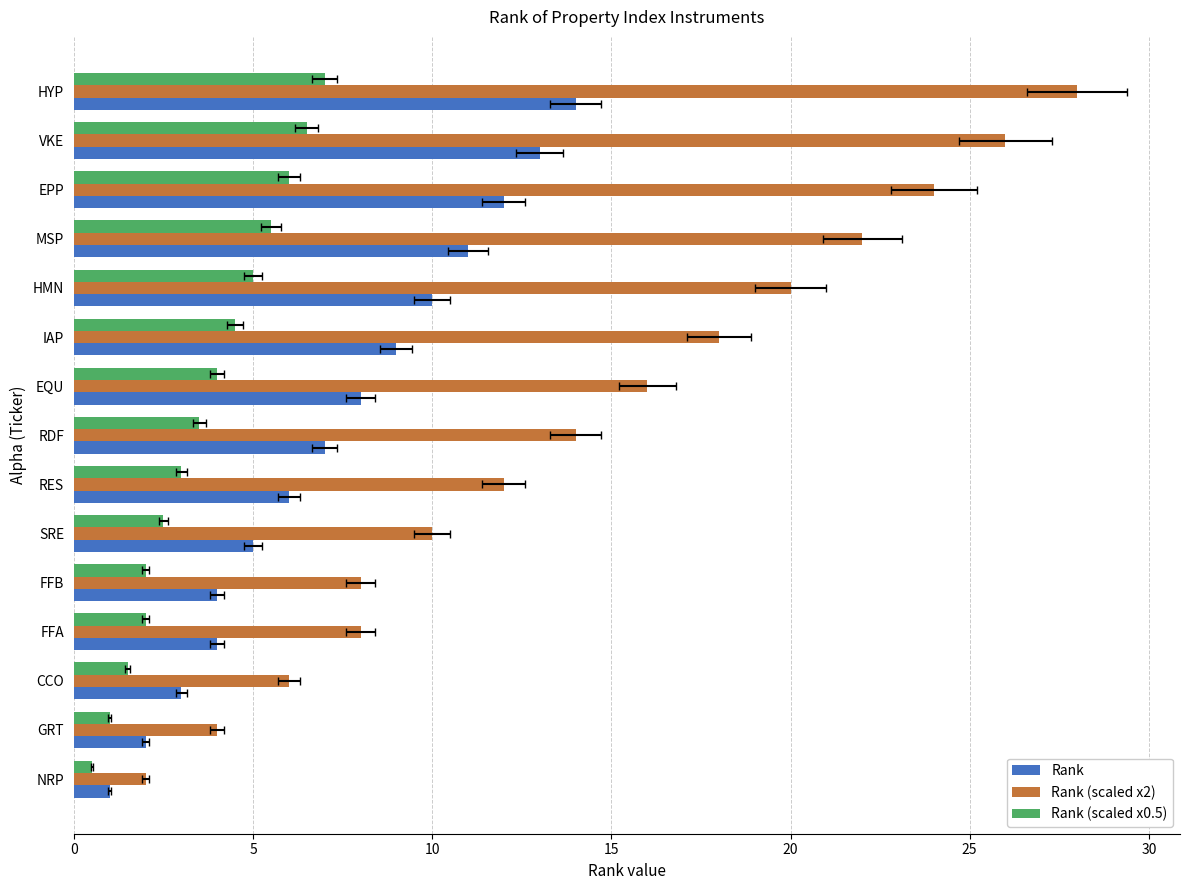

Reading right to left, extract all data points from this chart.

Rank: 14.0	13.0	12.0	11.0	10.0	9.0	8.0	7.0	6.0	5.0	4.0	4.0	3.0	2.0	1.0
Rank (scaled x2): 28.0	26.0	24.0	22.0	20.0	18.0	16.0	14.0	12.0	10.0	8.0	8.0	6.0	4.0	2.0
Rank (scaled x0.5): 7.0	6.5	6.0	5.5	5.0	4.5	4.0	3.5	3.0	2.5	2.0	2.0	1.5	1.0	0.5